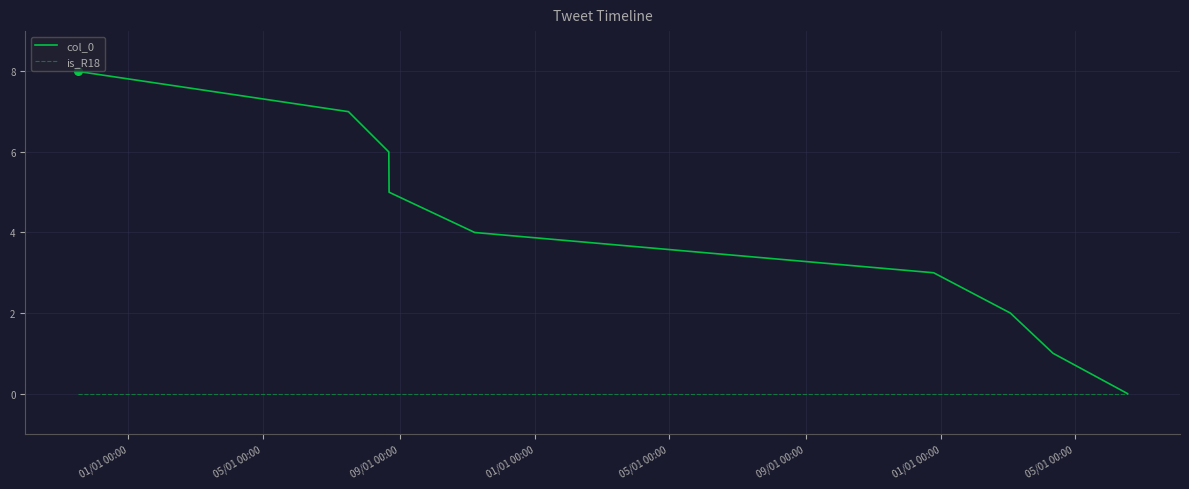

Which series has the largest total across all categories?

col_0